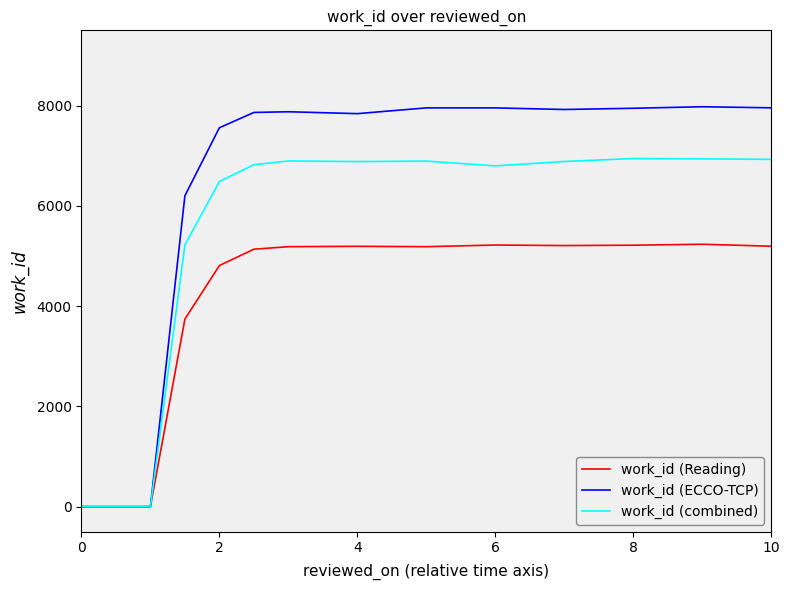

Which series has the largest total across all categories?

work_id (ECCO-TCP)